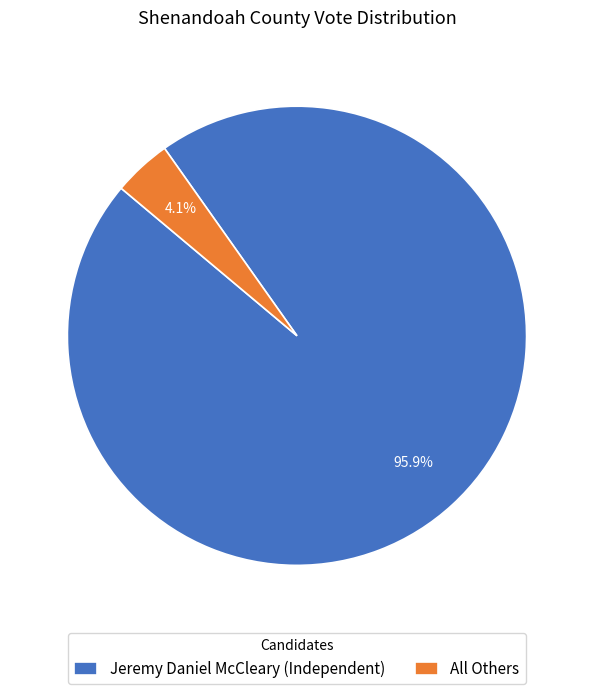

To the nearest percent, what percentage of the pie is Jeremy Daniel McCleary (Independent)?

96%